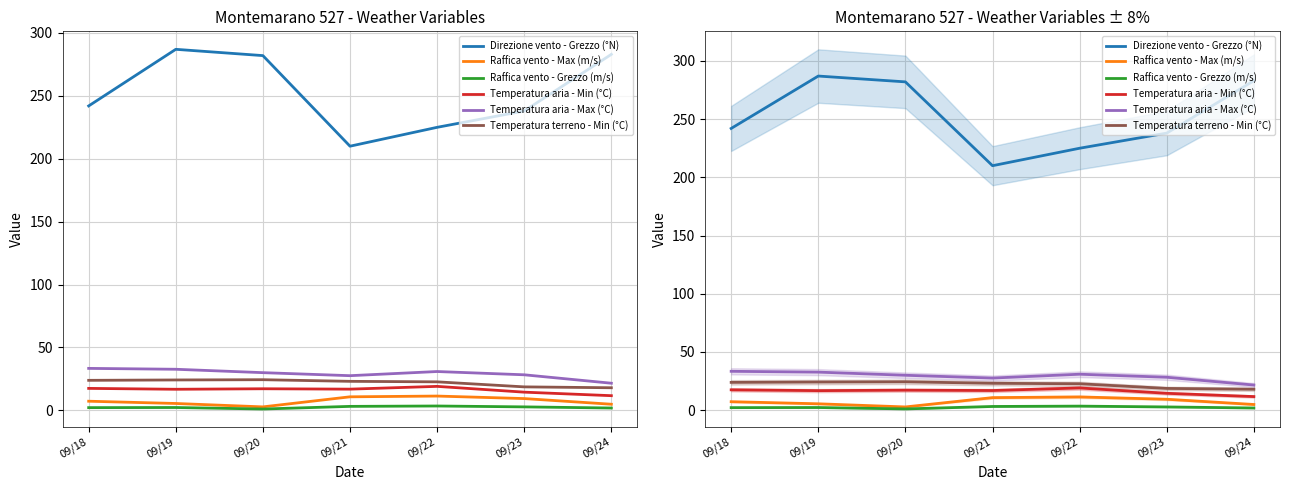

Between 09/18 and 09/24, which is larger?

09/24